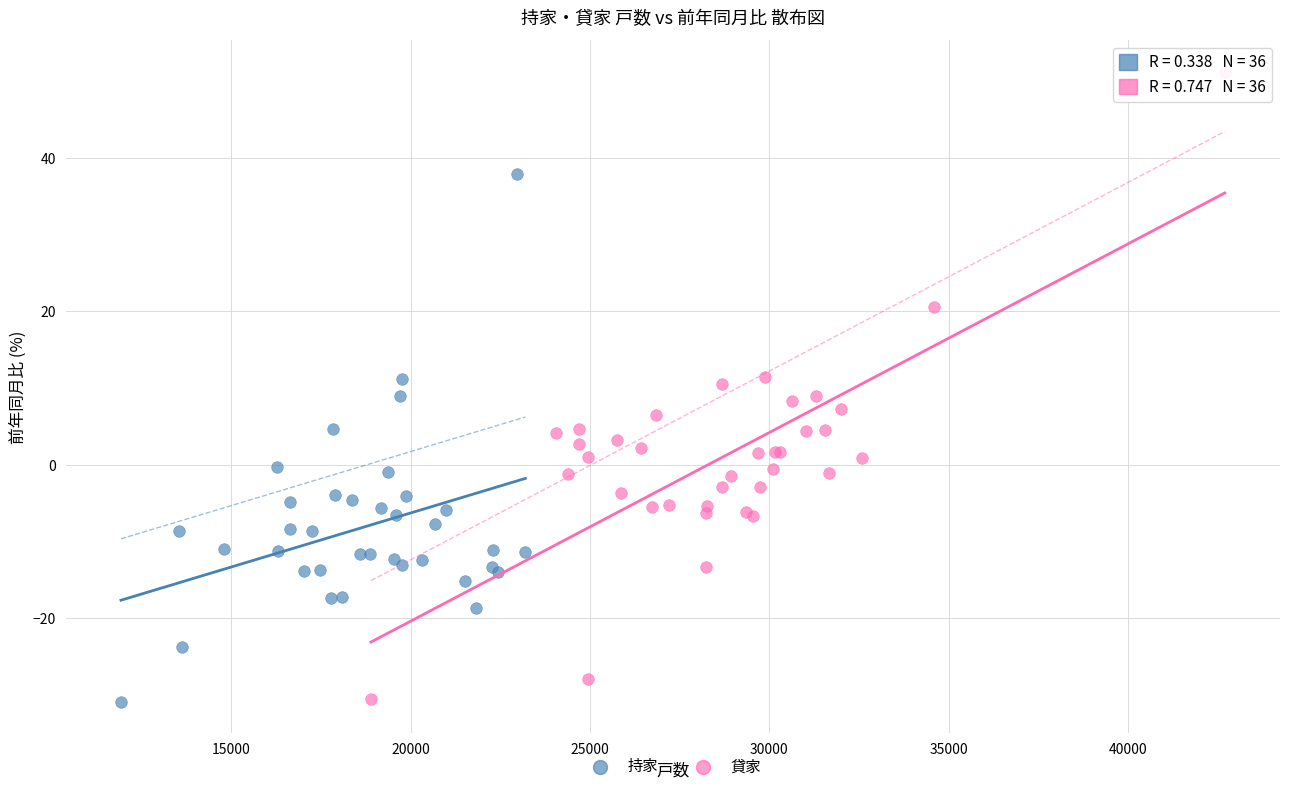

What are all the series names shown in the legend?

持家, 貸家